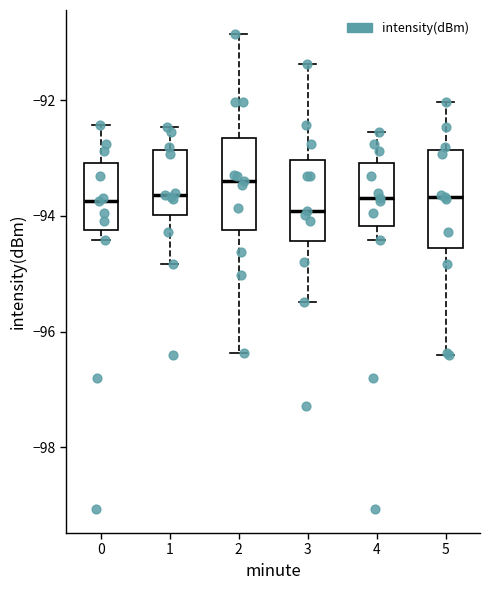

Which box has the highest median line?

2